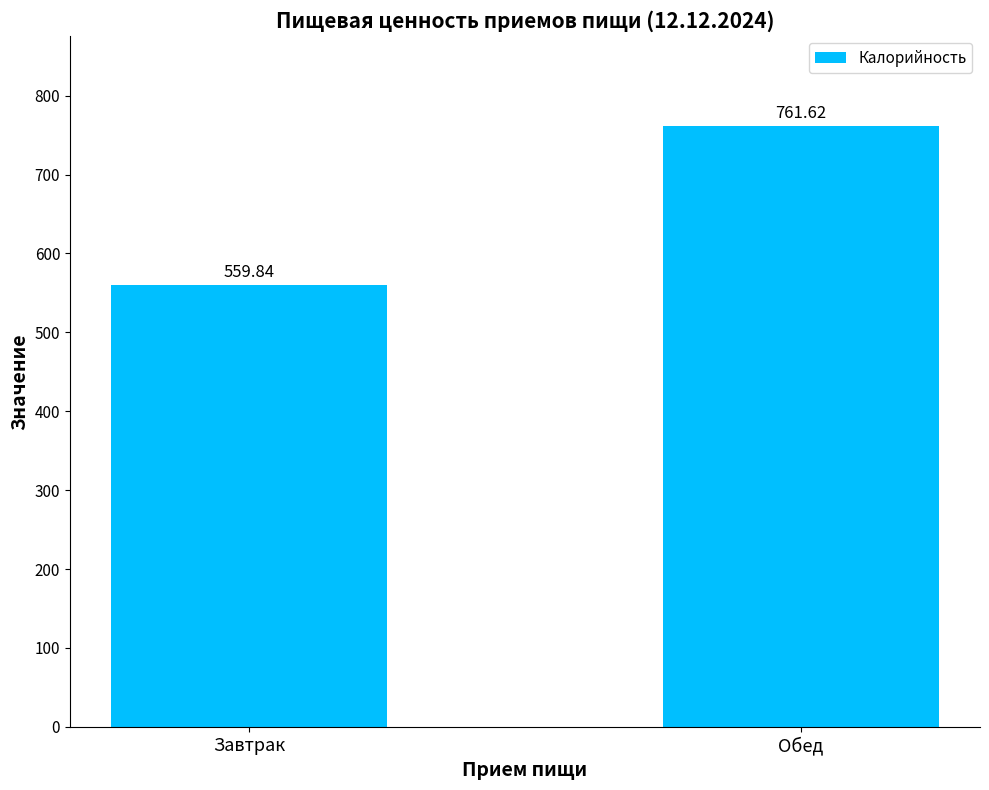

How many distinct data groups are displayed?

1